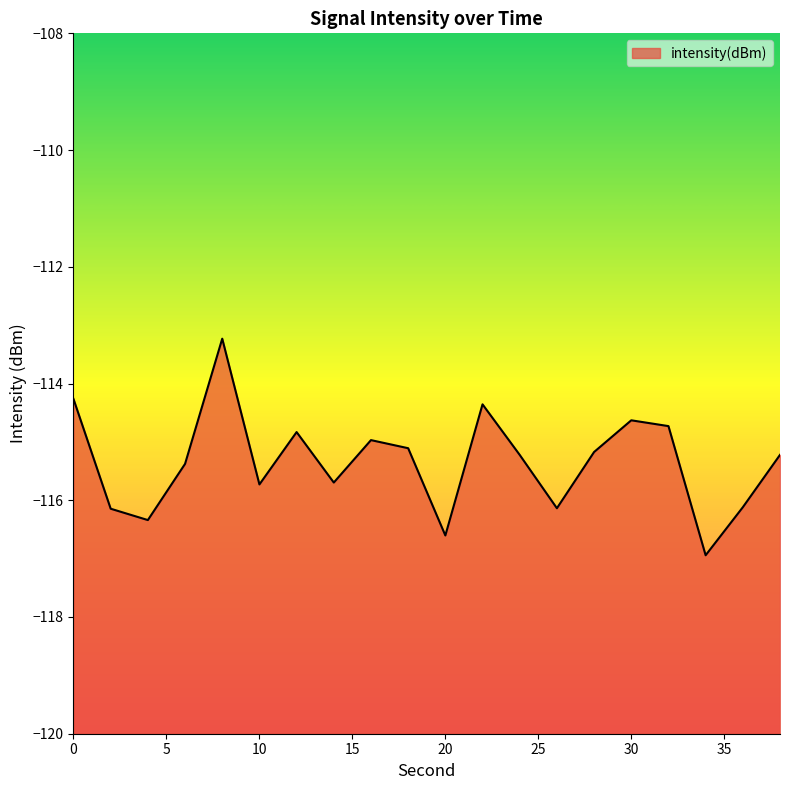

What is the difference between the second highest and minimum values?

2.7